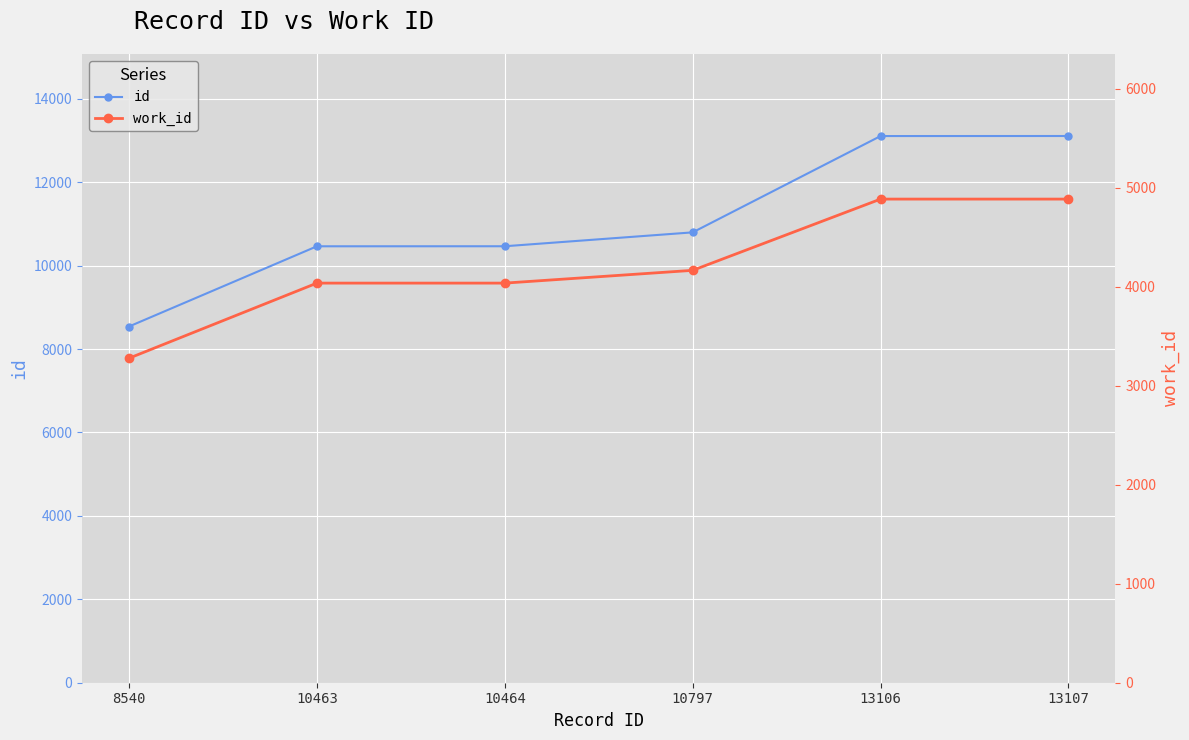

Which has a higher value, 13106 or 8540?

13106